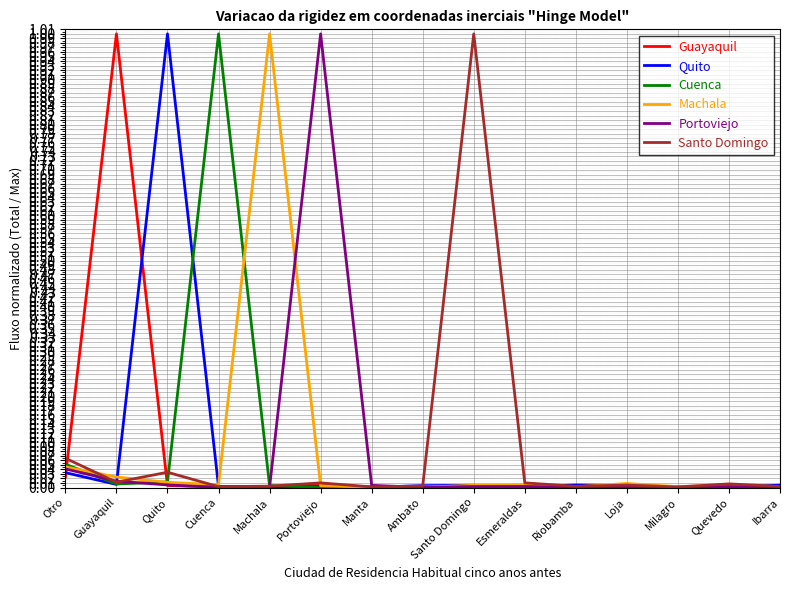

The value of Quito at Esmeraldas is 0.0. True or false?

True